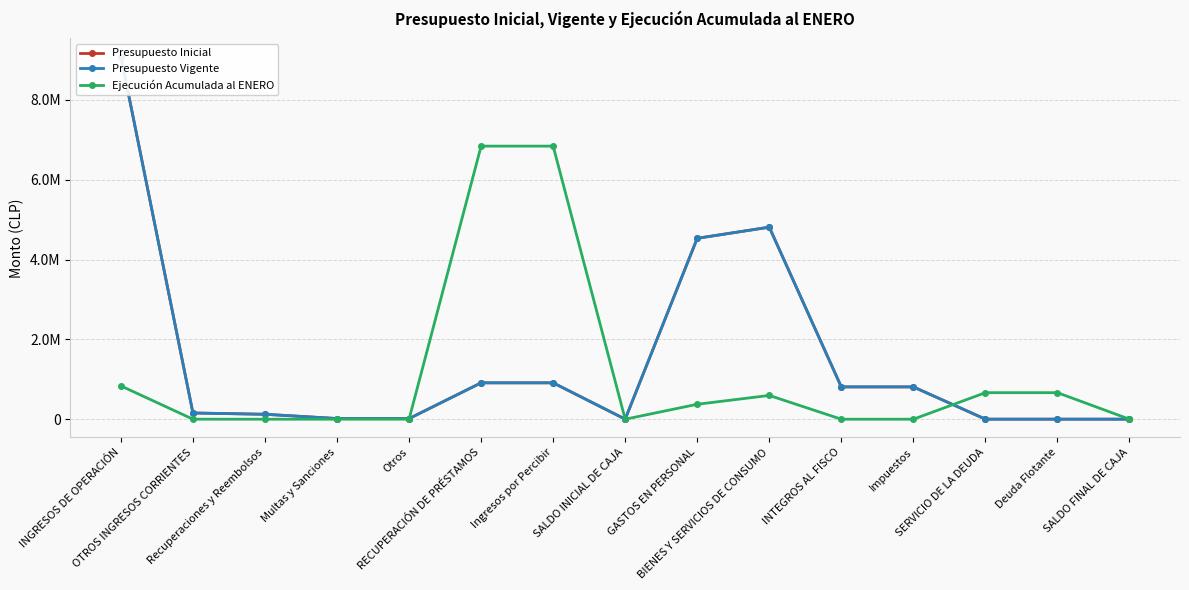

The Presupuesto Vigente series shows 1421698 at Ingresos por Percibir. True or false?

False